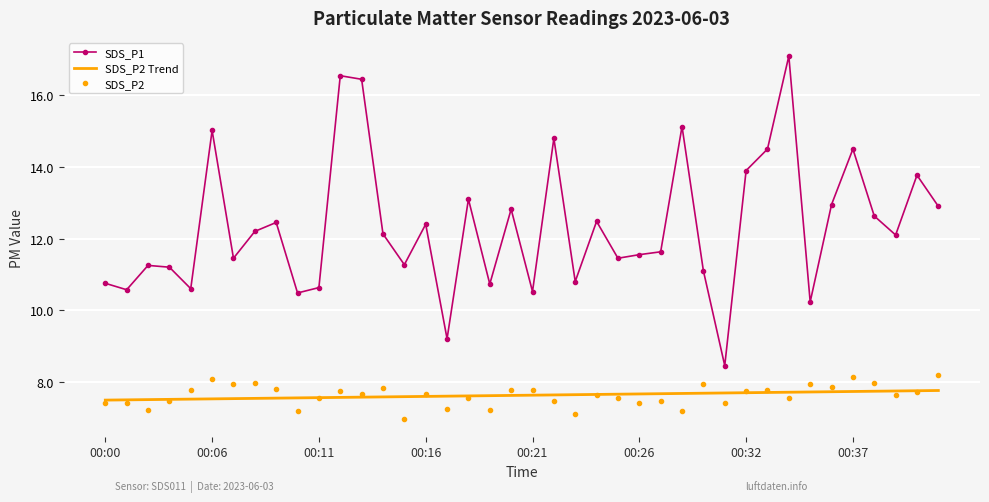

True or false: SDS_P2 Trend and SDS_P1 intersect in this chart.

False